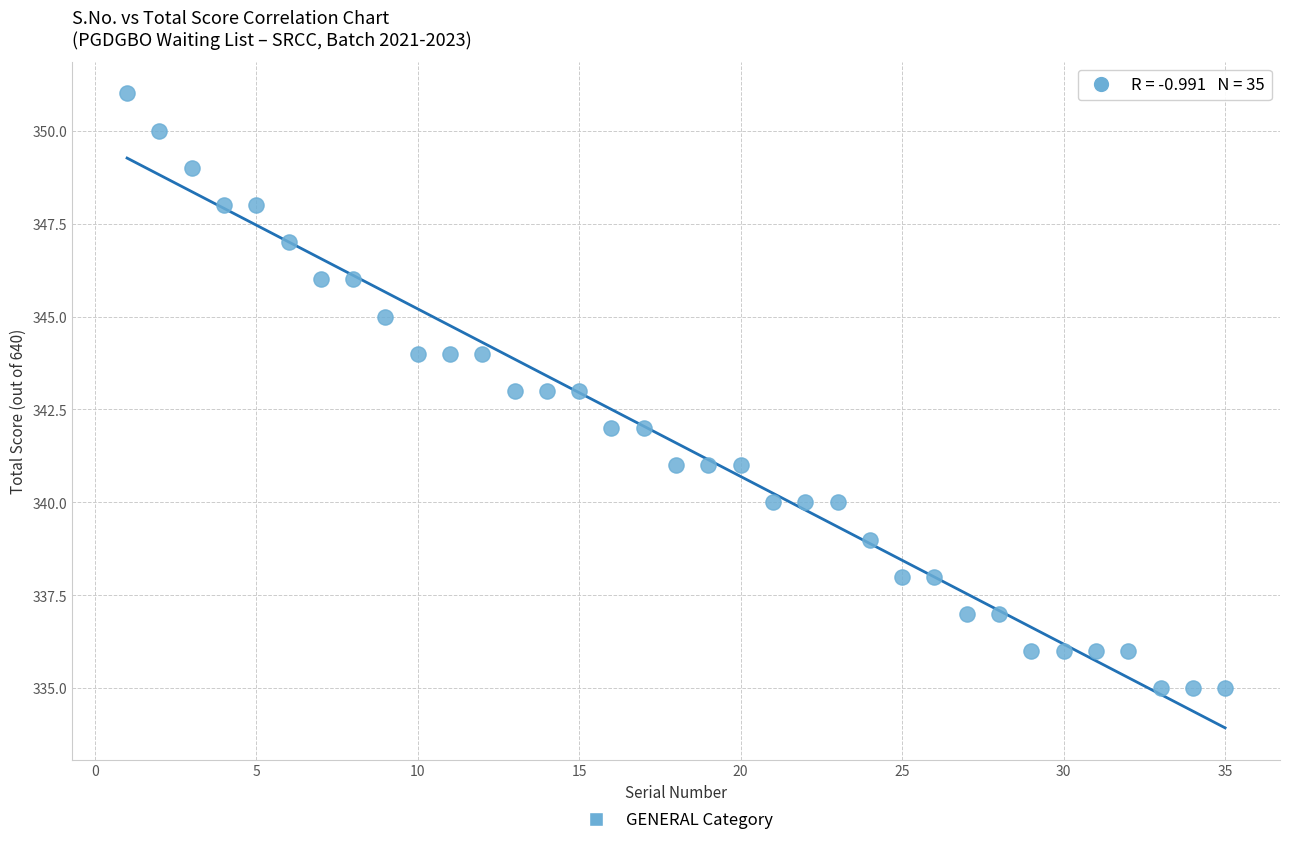

What is the range of Y values (max minus min)?

16